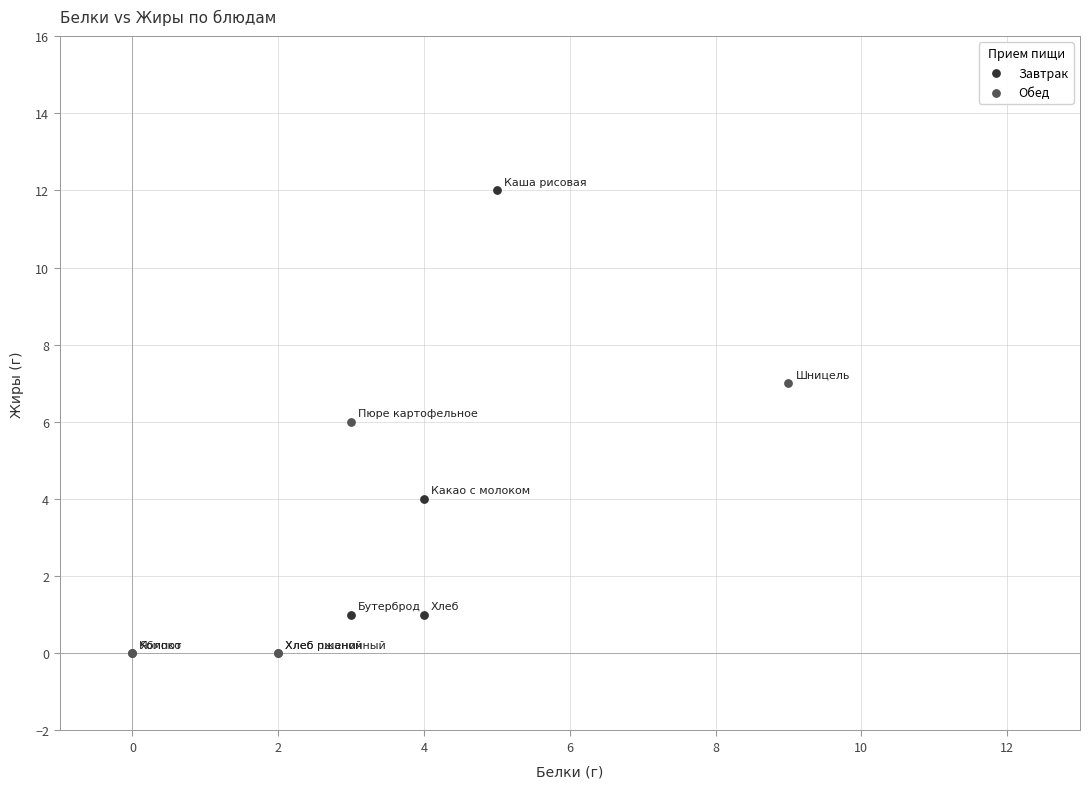

Which series contains the highest Y value?

Завтрак